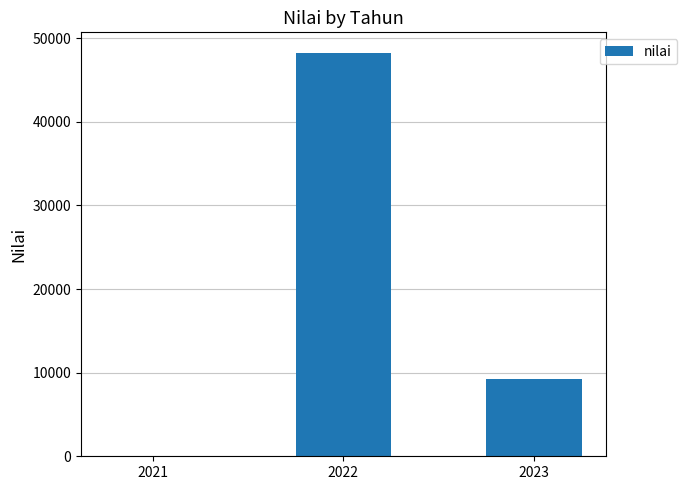

Is it true that the value at 2022 is 24848.7?

False